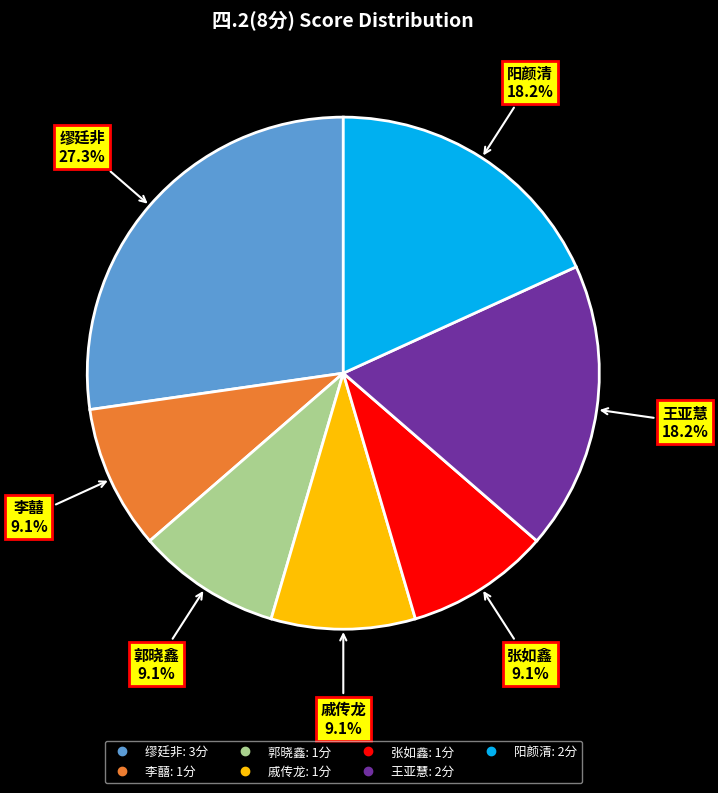

Is there any slice that represents more than half of the pie?

No